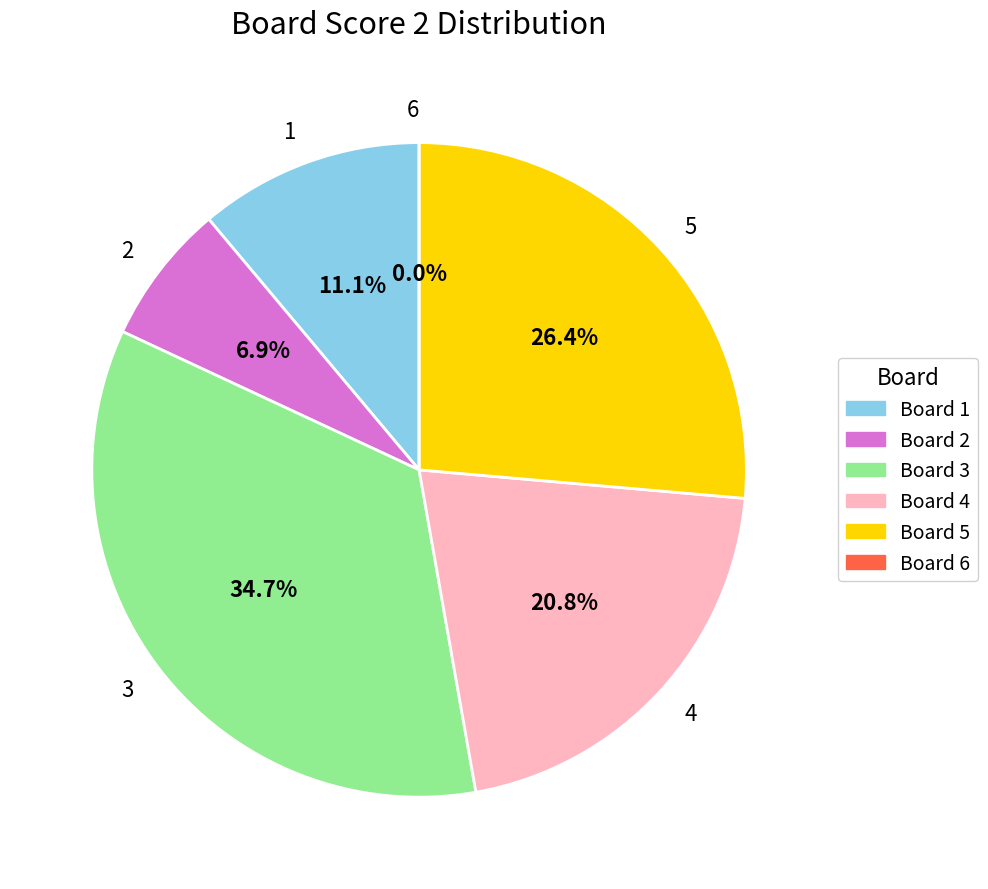

What is the smallest slice in the pie chart?

6